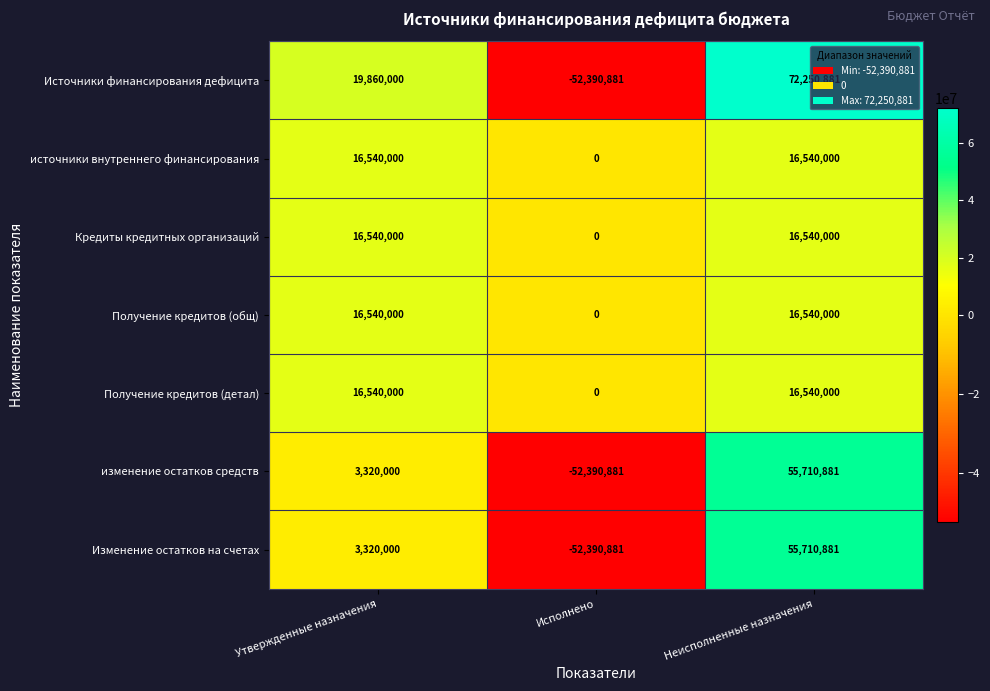

What is the average value of the Получение кредитов (общ) series?

11026667